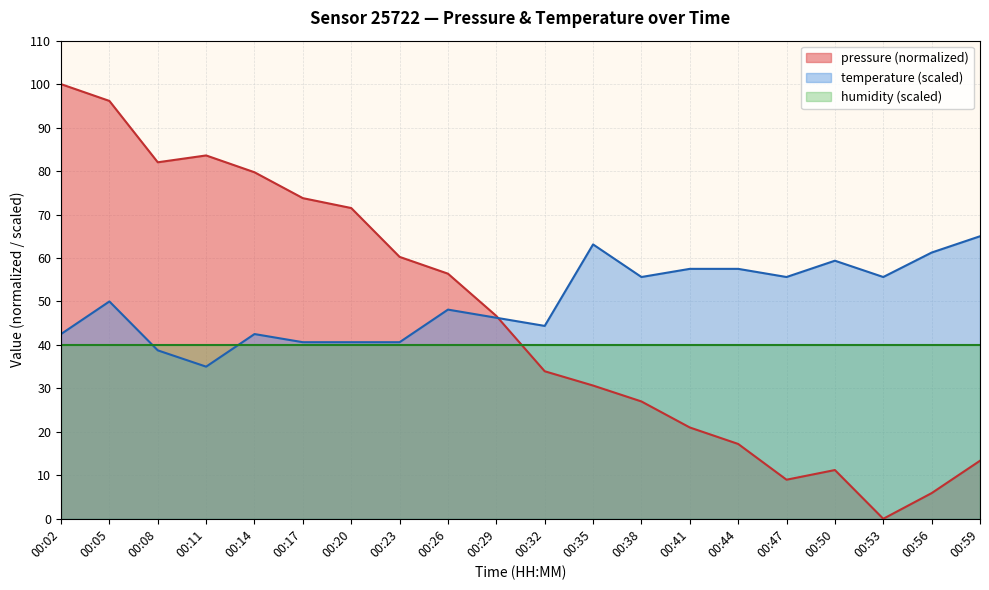

How many values in the pressure series exceed 46?

10